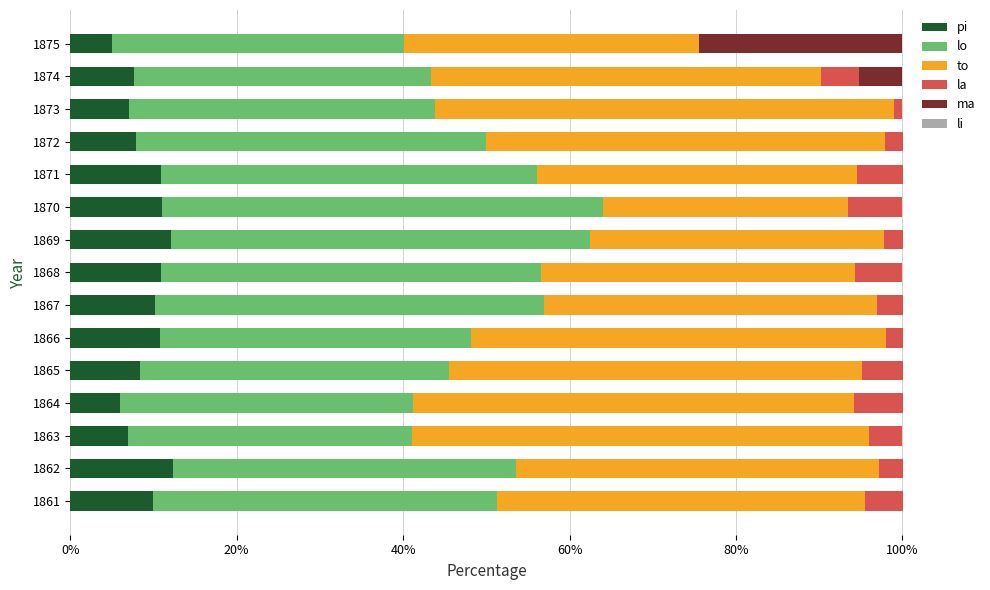

What is the total value across all series at 1864?

100.0